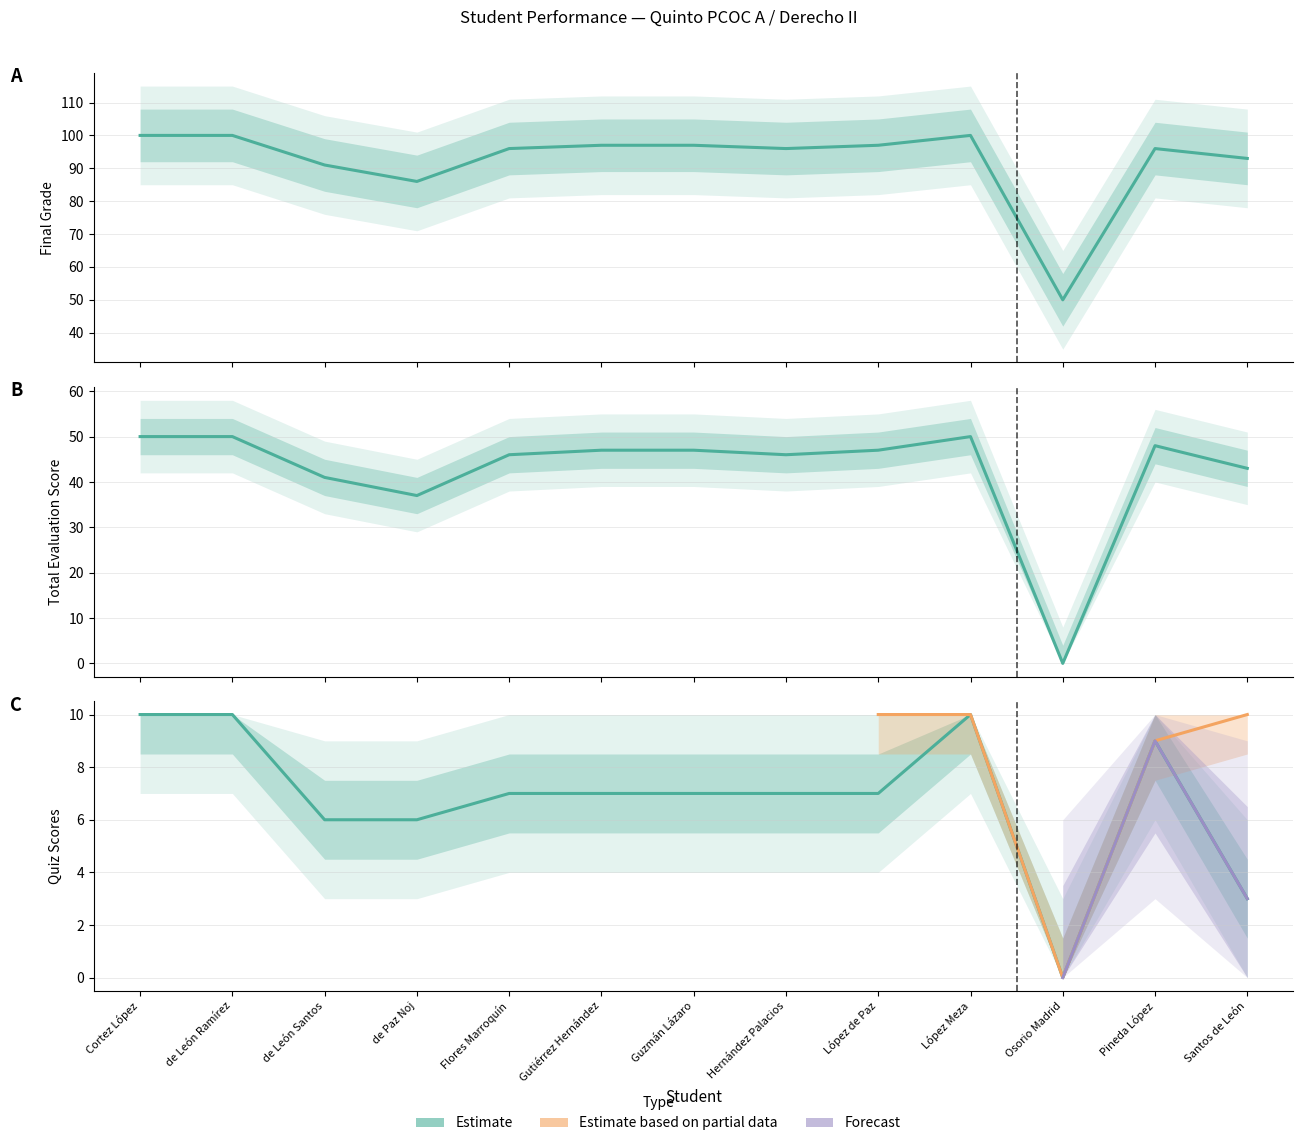

Which series has the largest range (max minus min)?

Tot E